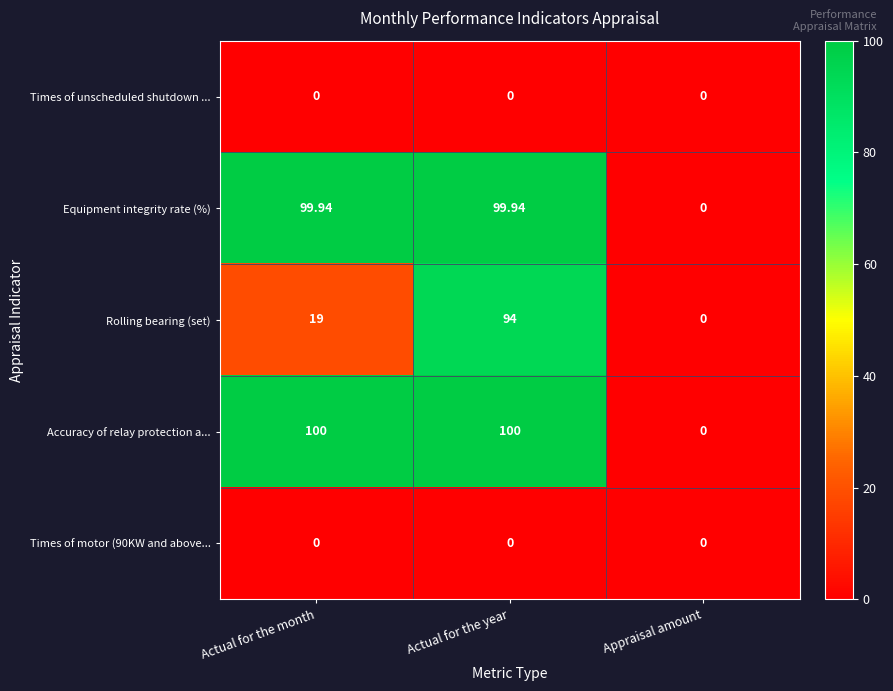

How many distinct data groups are displayed?

5